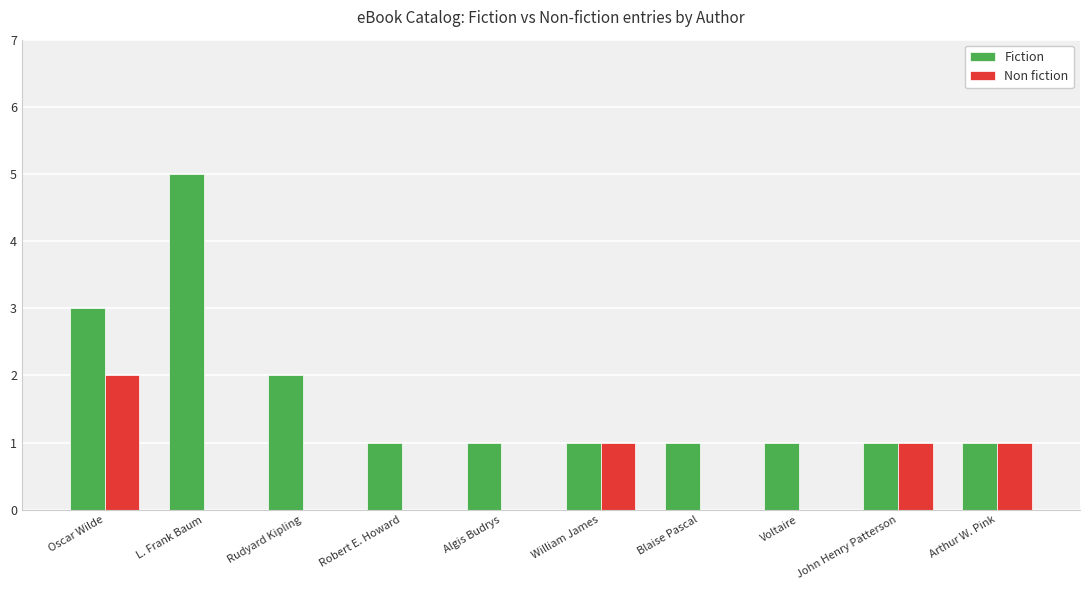

Reading left to right, extract all data points from this chart.

Fiction: Oscar Wilde=3	L. Frank Baum=5	Rudyard Kipling=2	Robert E. Howard=1	Algis Budrys=1	William James=1	Blaise Pascal=1	Voltaire=1	John Henry Patterson=1	Arthur W. Pink=1
Non fiction: Oscar Wilde=2	L. Frank Baum=0	Rudyard Kipling=0	Robert E. Howard=0	Algis Budrys=0	William James=1	Blaise Pascal=0	Voltaire=0	John Henry Patterson=1	Arthur W. Pink=1